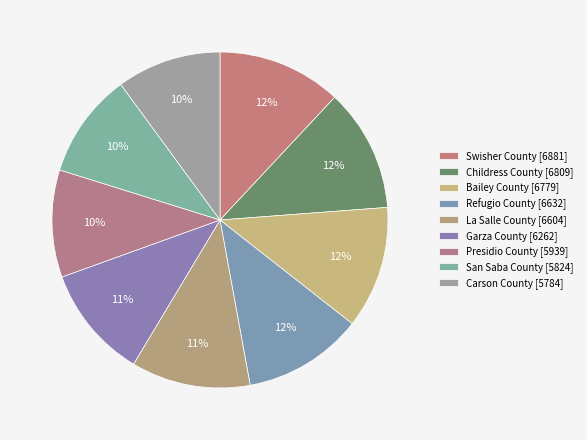

Does Carson County represent more than half of the total?

No